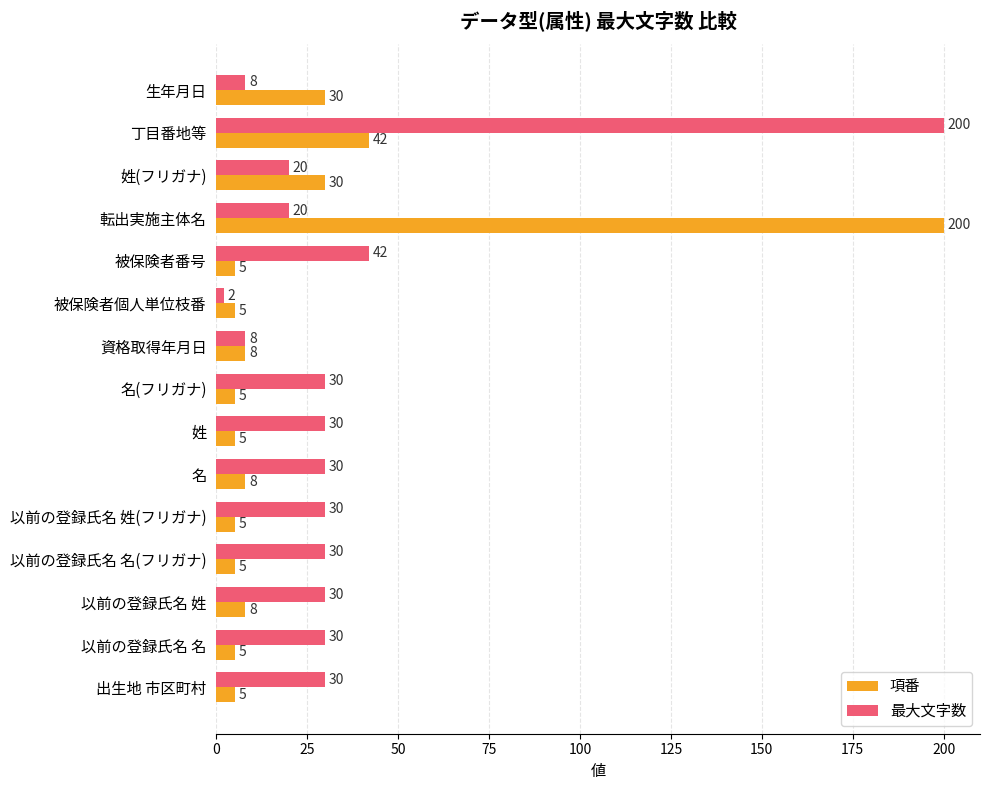

Which category has the lowest value in the 最大文字数 series?

被保険者個人単位枝番